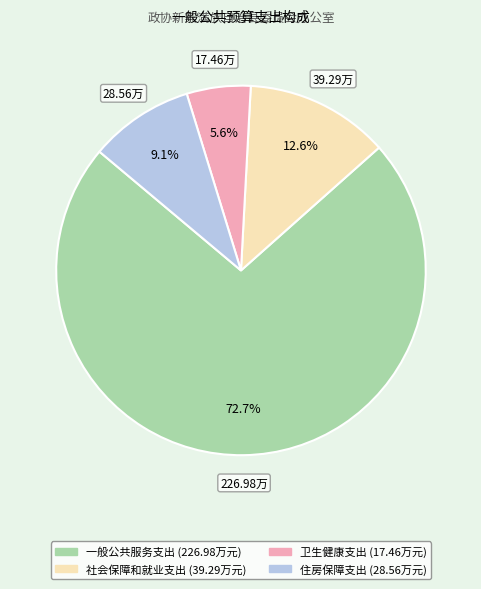

To the nearest percent, what is the difference between the 社会保障和就业支出 and 卫生健康支出 slice percentages?

7%